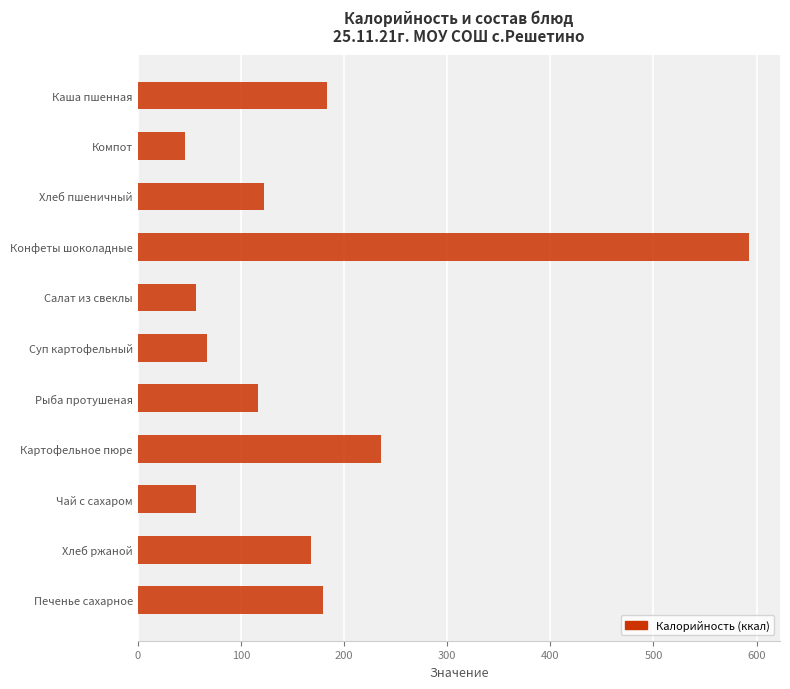

What is the difference between the maximum and minimum values?

547.0